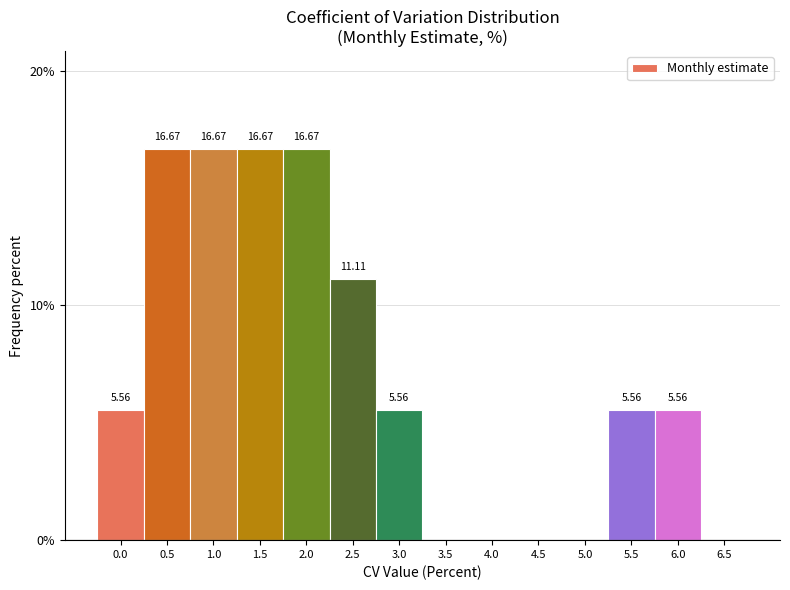

What is the ratio of the value at 1.0 to the value at 2.0?

1.0